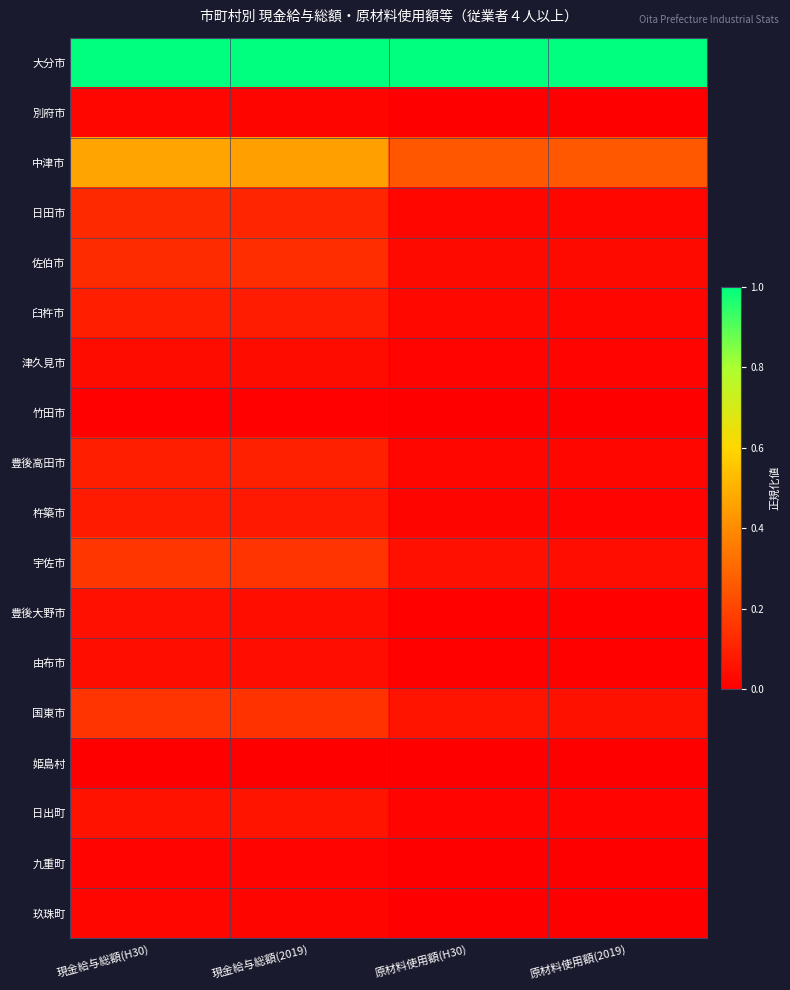

What is the greatest value displayed?

1.0